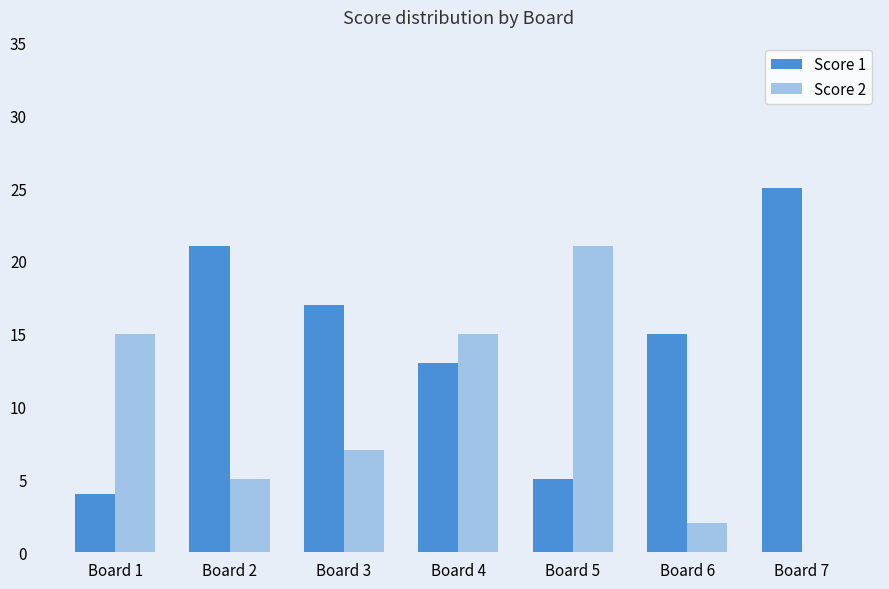

What is the total value across all series at Board 6?

17